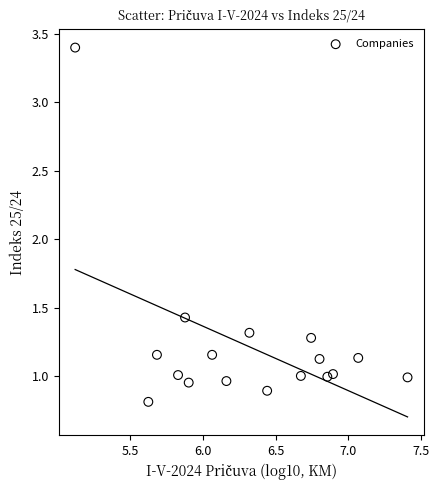

What is the range of X values (max minus min)?

2.3